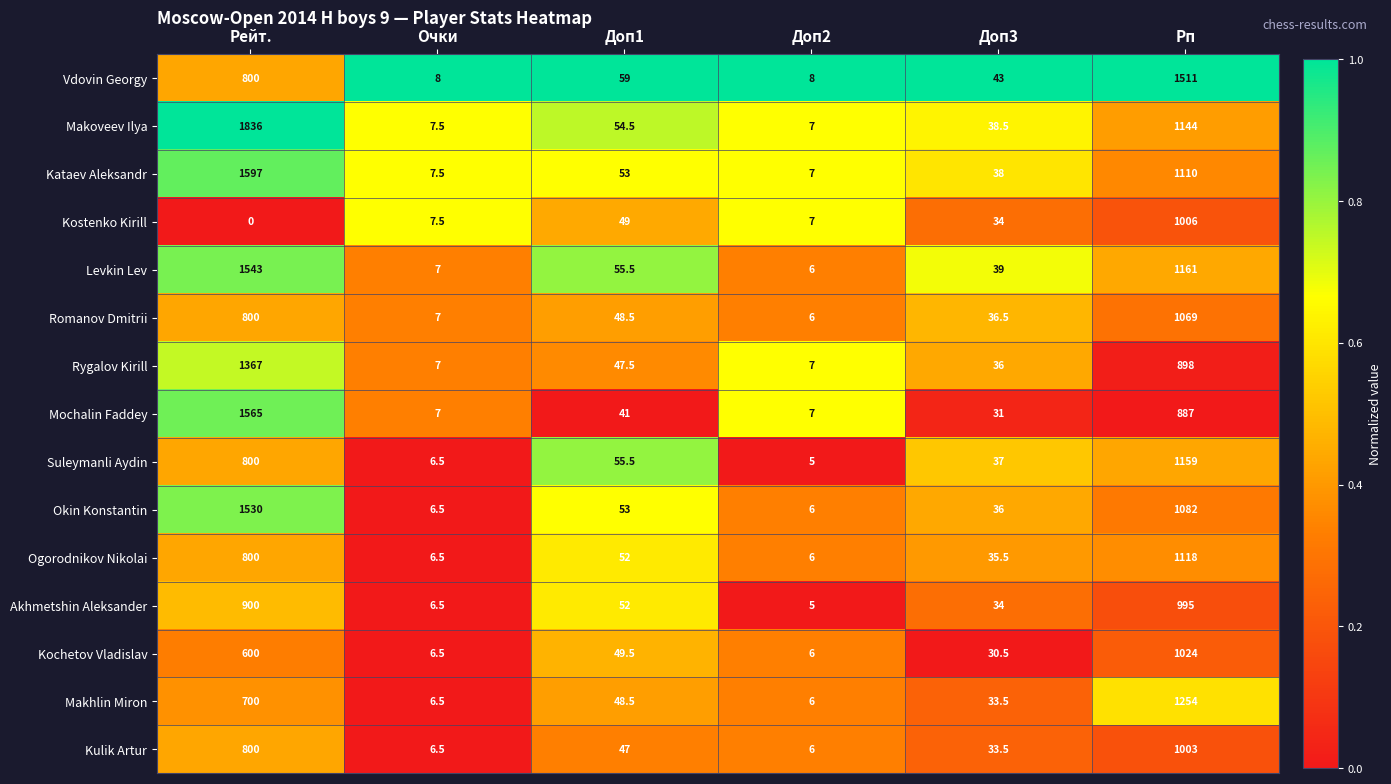

Which category has the lowest value in the Akhmetshin Aleksander series?

Доп2